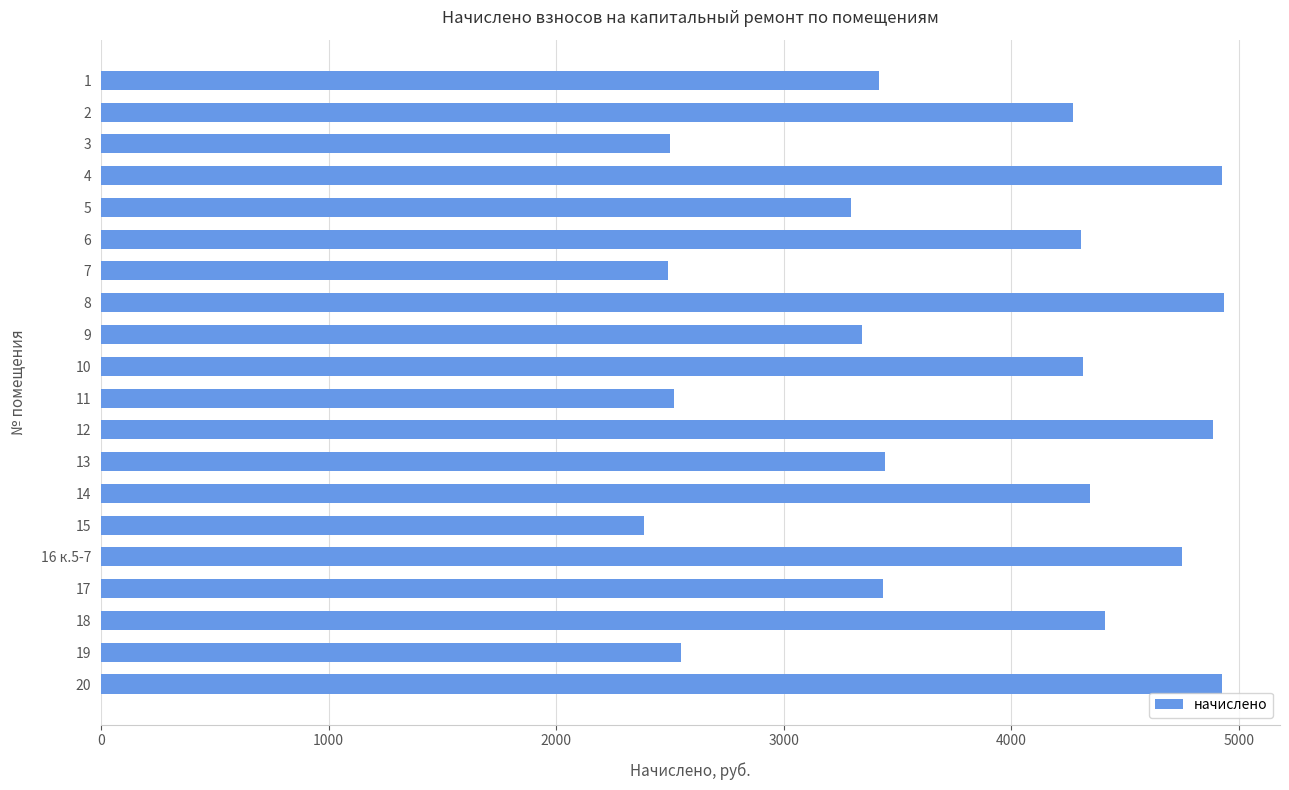

What is the value of the 5th bar from the top?

3295.4